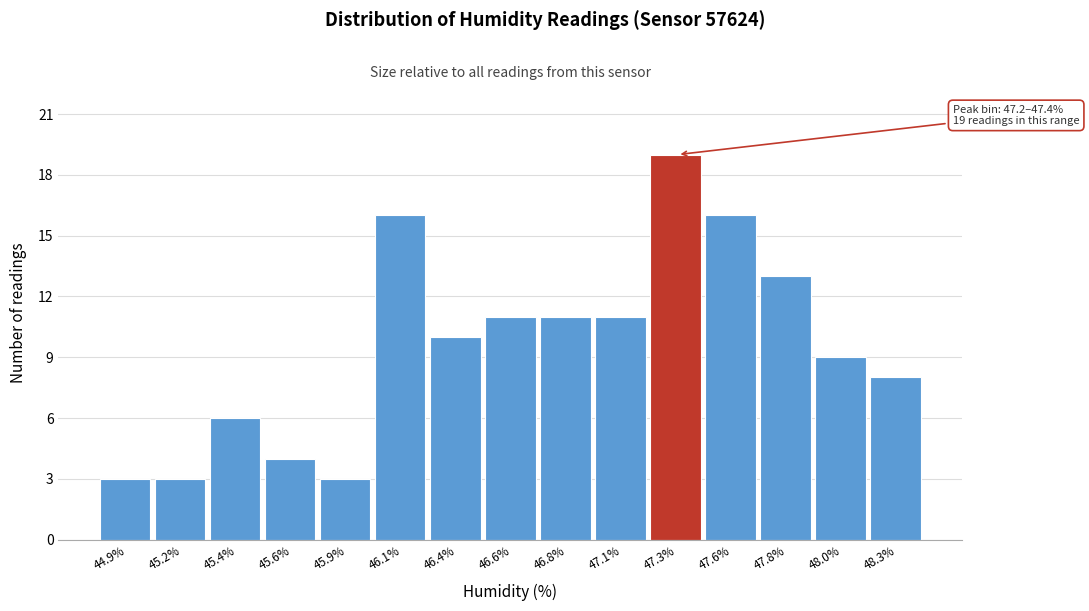

Reading left to right, list all the values displayed in this chart.

44.9%=3	45.2%=3	45.4%=6	45.6%=4	45.9%=3	46.1%=16	46.4%=10	46.6%=11	46.8%=11	47.1%=11	47.3%=19	47.6%=16	47.8%=13	48.0%=9	48.3%=8